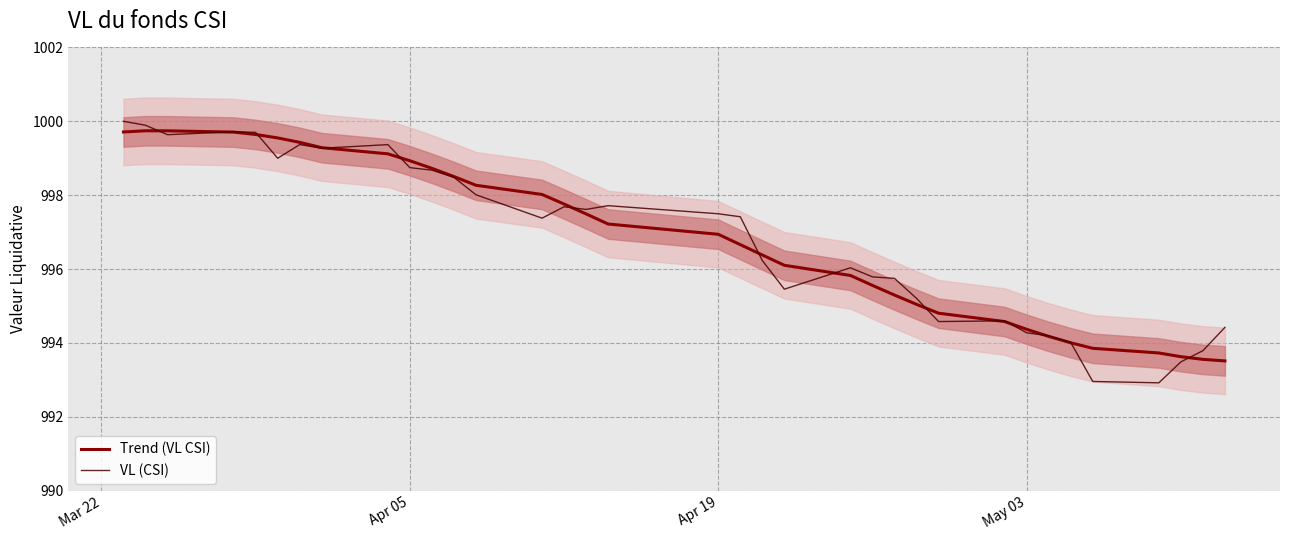

Is this an area chart (filled region under the line)?

No